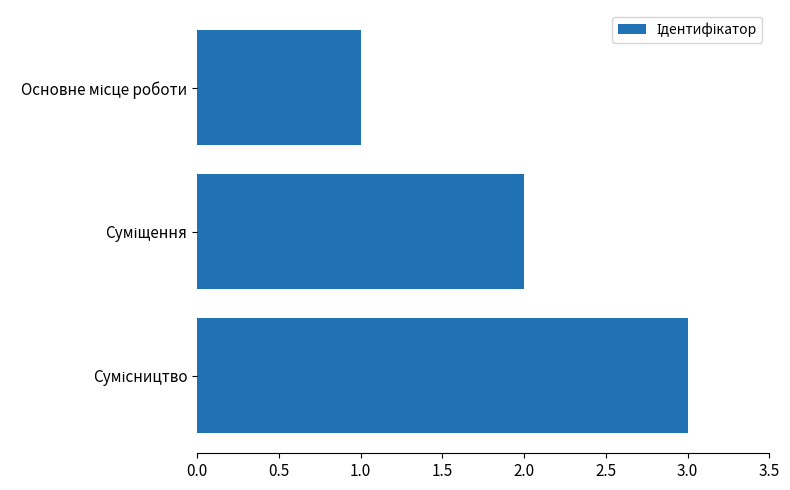

What is the maximum value shown in the chart?

3